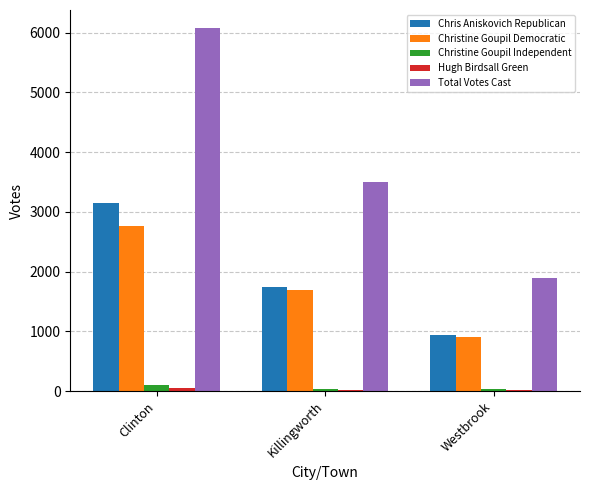

What is the sum of all Christine Goupil Democratic values?

5374